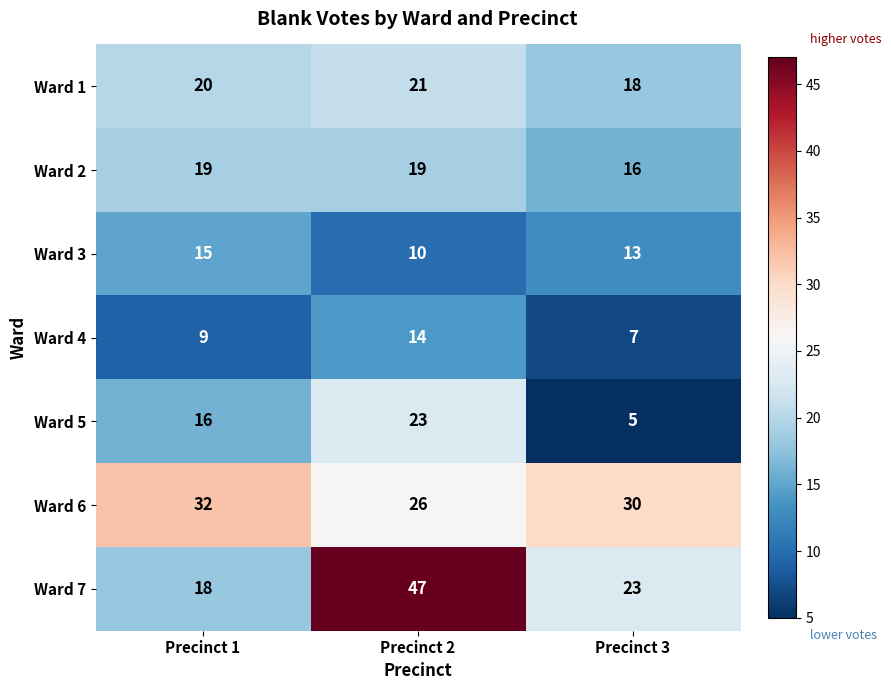

Is it true that Ward 4 equals 12 at Precinct 1?

False